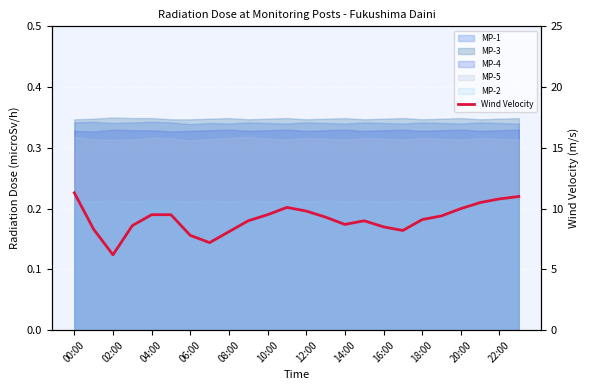

What is the maximum value shown in the chart?

11.3